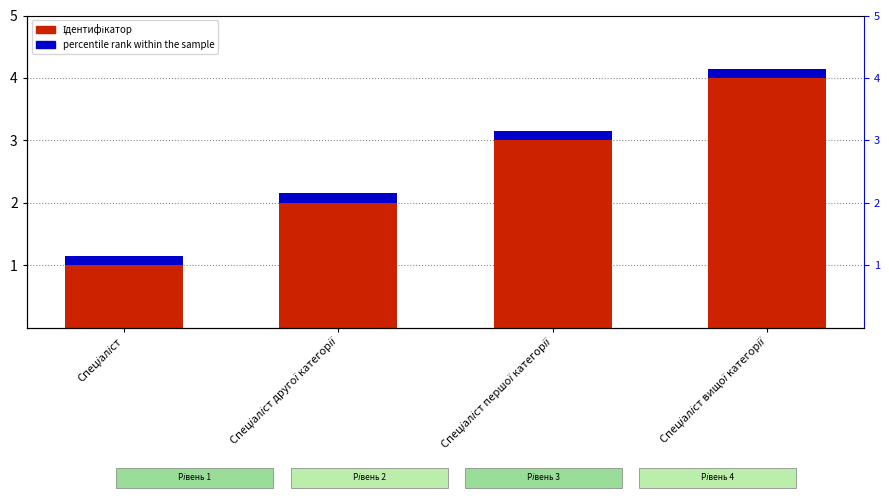

What is the change in value from Спеціаліст першої категорії to Спеціаліст вищої категорії?

+1